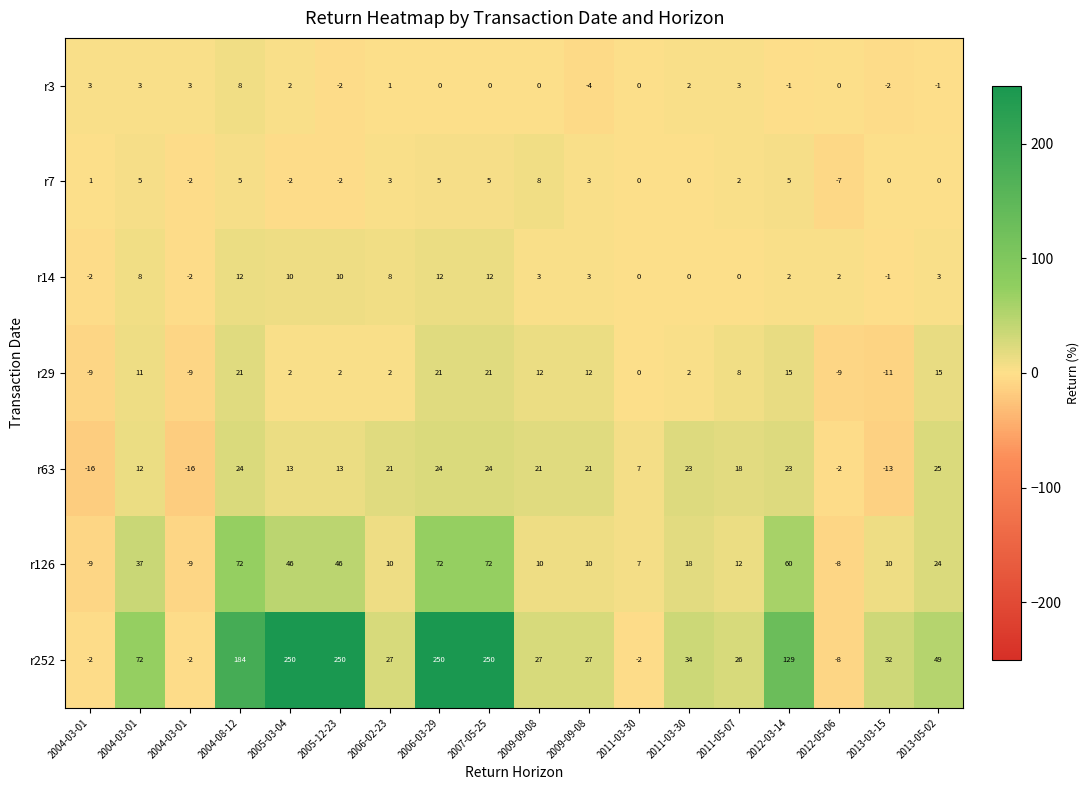

How many data points does each series have?

18